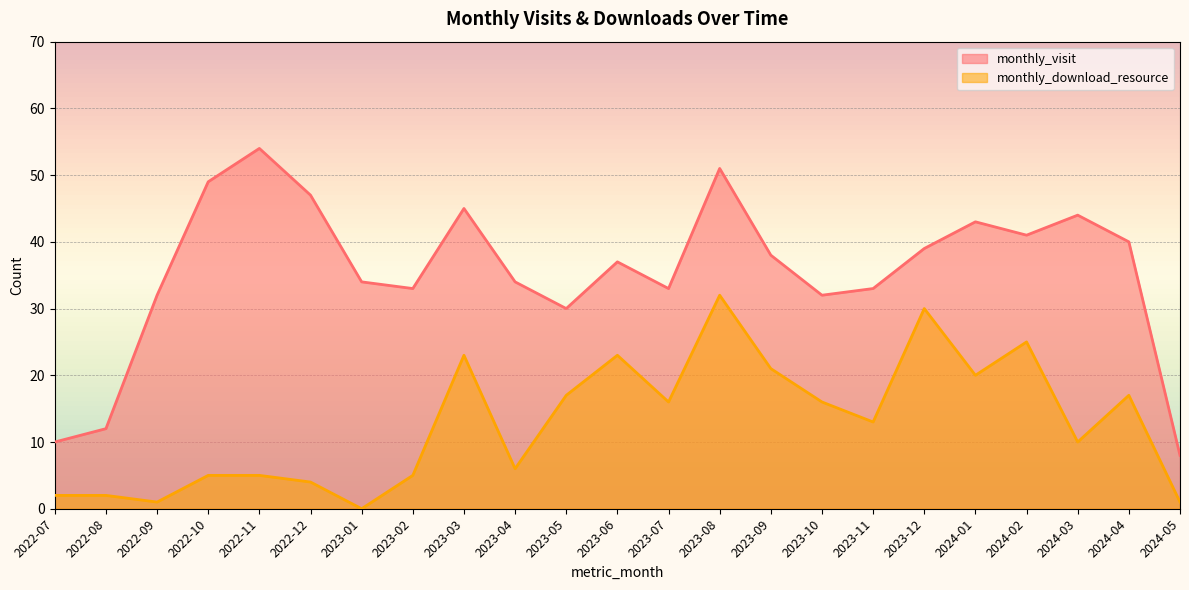

True or false: monthly_download_resource has more than 2 points higher than both neighbors.

True